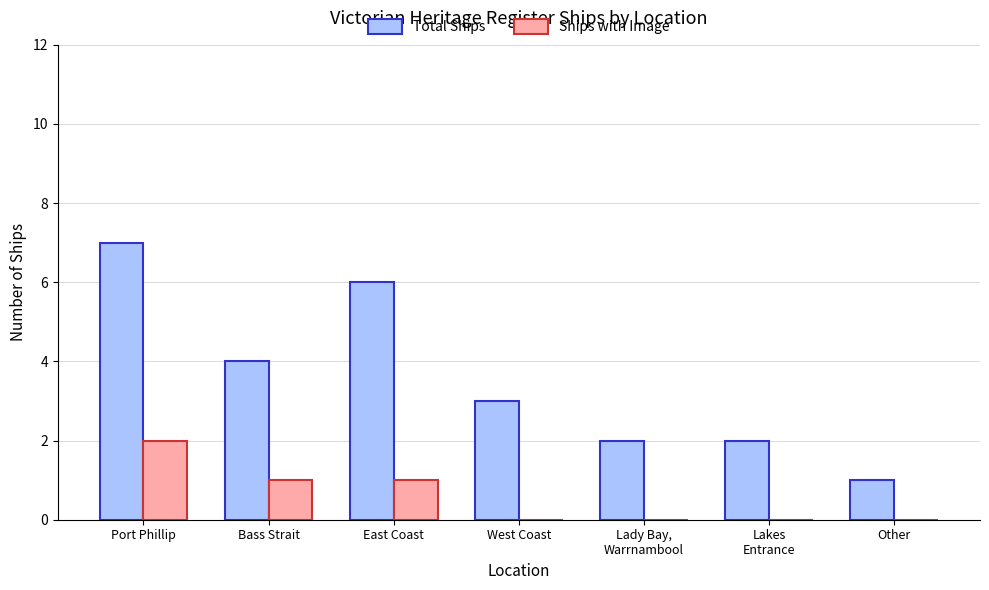

The value of Ships with Image at Other is 0. True or false?

True